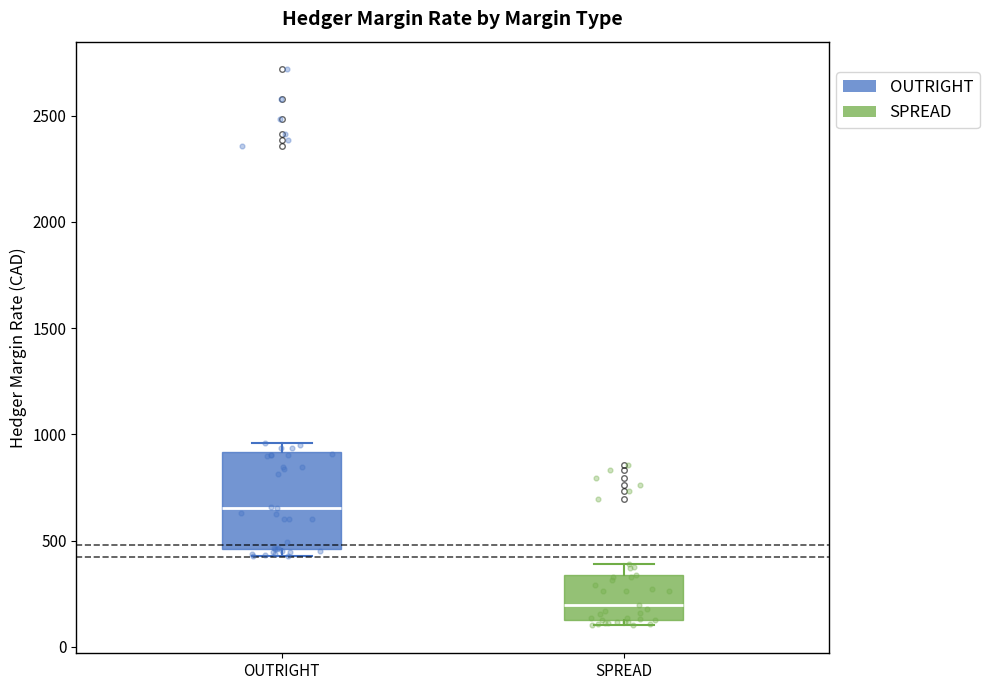

Reading left to right, read every box against the y-axis: the position of its median line, the range the box covers, and the ends of its whiskers. The values are not printed on the chart, so give them approximately, as read against the axis.

OUTRIGHT: median 650, box 450 to 900, whiskers 450 (just below the box's lower edge) to 950
SPREAD: median 200, box 150 to 350, whiskers 100 to 400